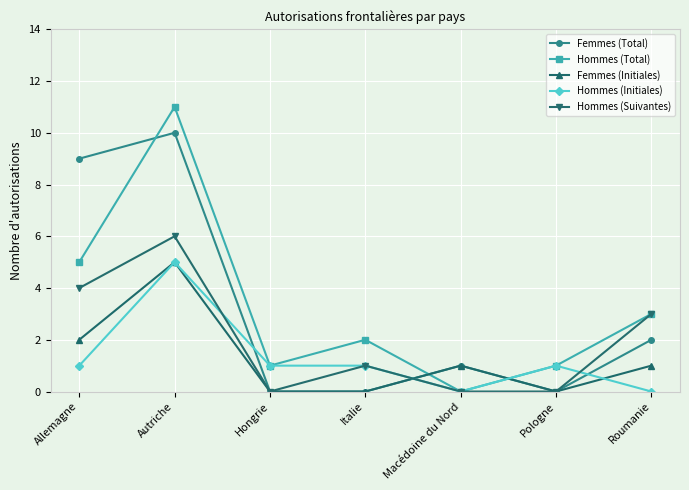

What is the difference between the highest and lowest values at Roumanie?

3